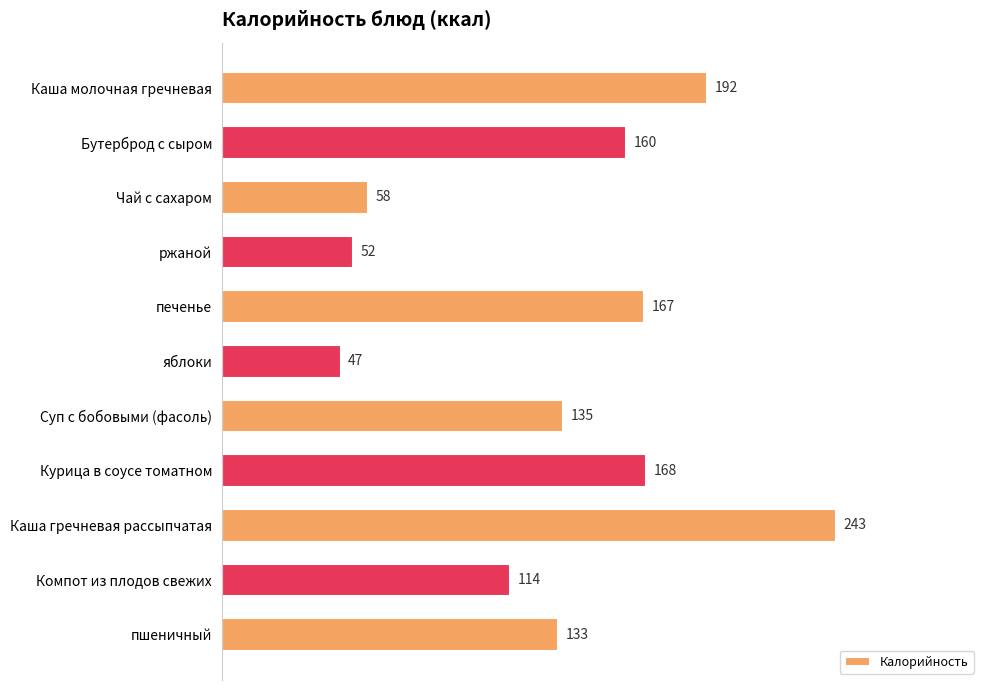

What is the difference between the second highest and minimum values?

145